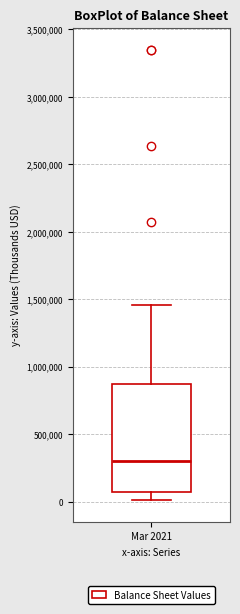

Read this box plot against the y-axis: the position of the median line, the range covered by the box, and the ends of both whiskers. The values are not printed on the chart, so give them approximately, as read against the axis.

median 300000, box 50000 to 850000, whiskers 0 to 1450000